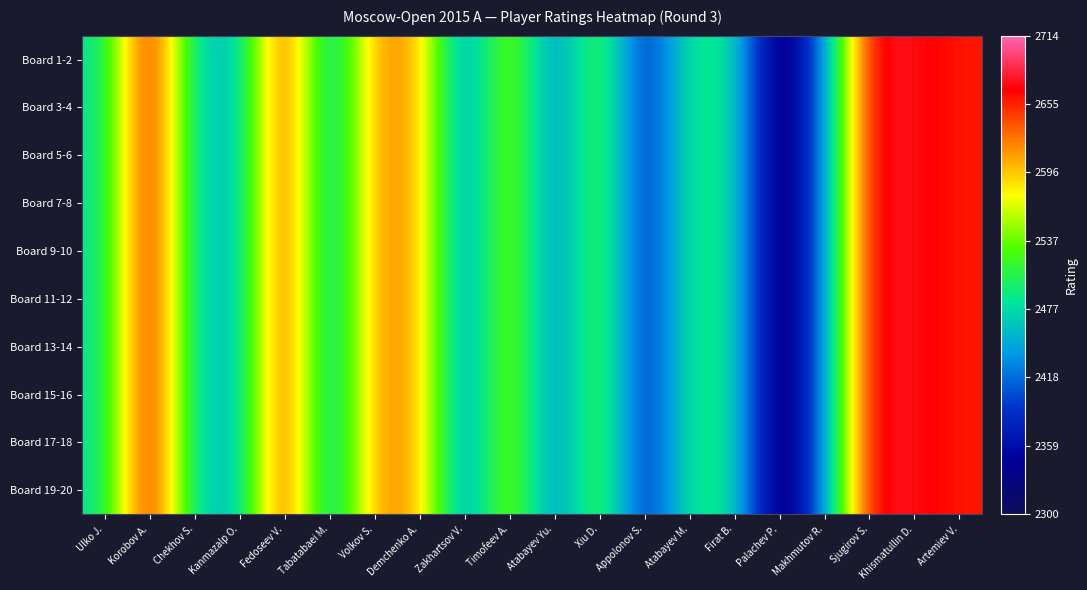

What is the total value across all series at Atabayev Yu.?

24150